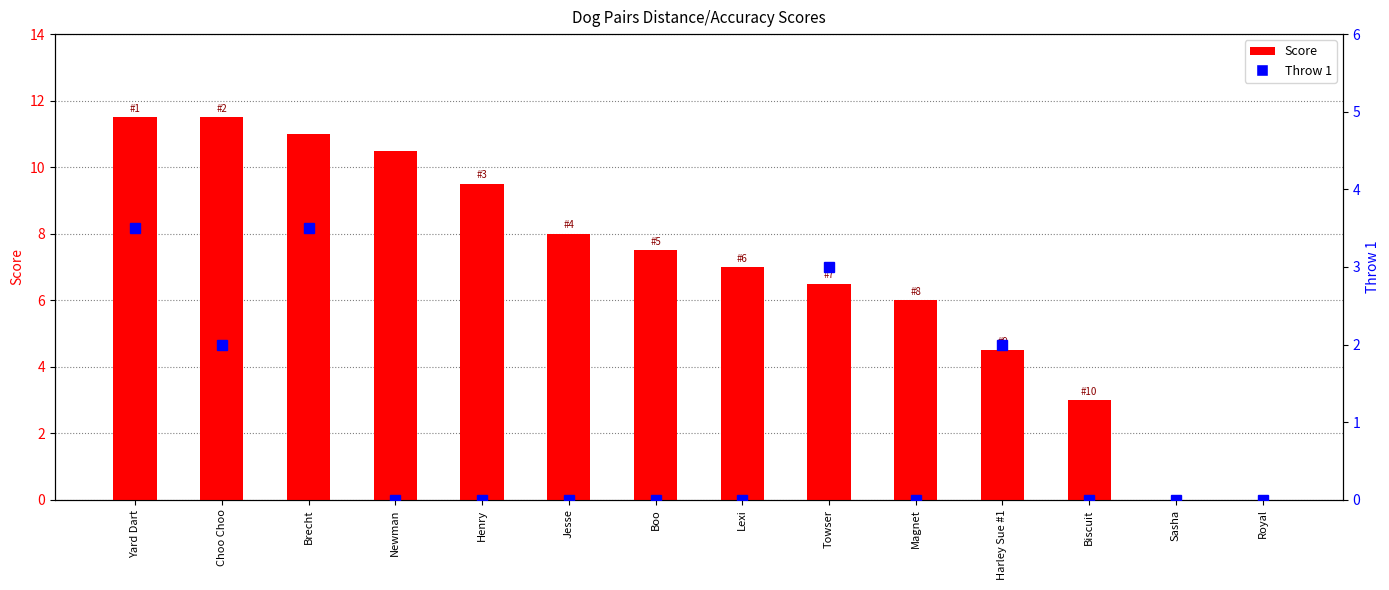

Rank the categories by Throw 1 value from highest to lowest.

Yard Dart, Brecht, Towser, Choo Choo, Harley Sue #1, Newman, Henry, Jesse, Boo, Lexi, Magnet, Biscuit, Sasha, Royal